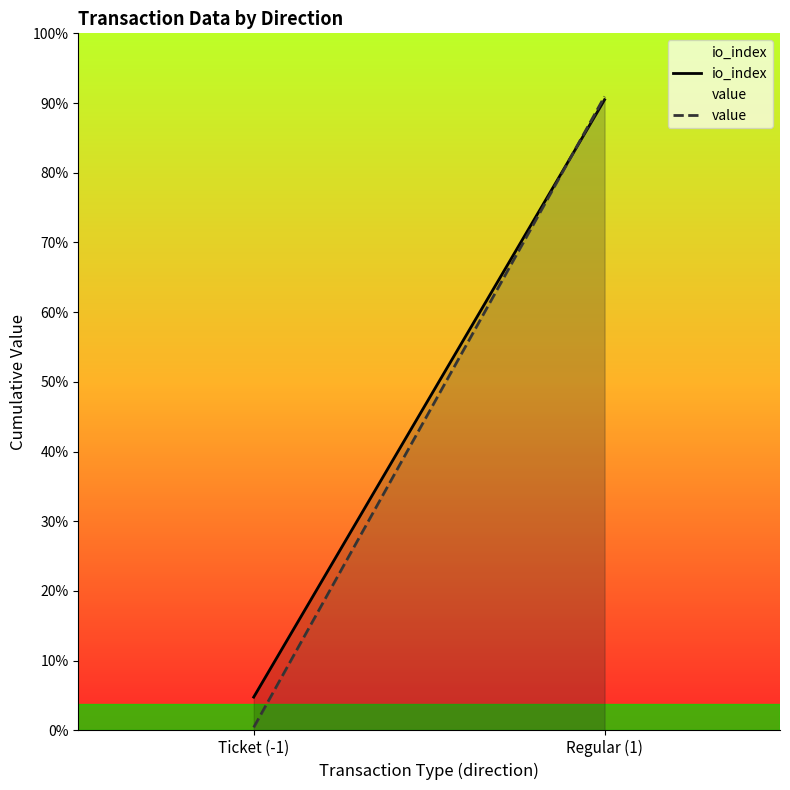

Rank the series at Ticket (-1) from lowest to highest value.

value, io_index